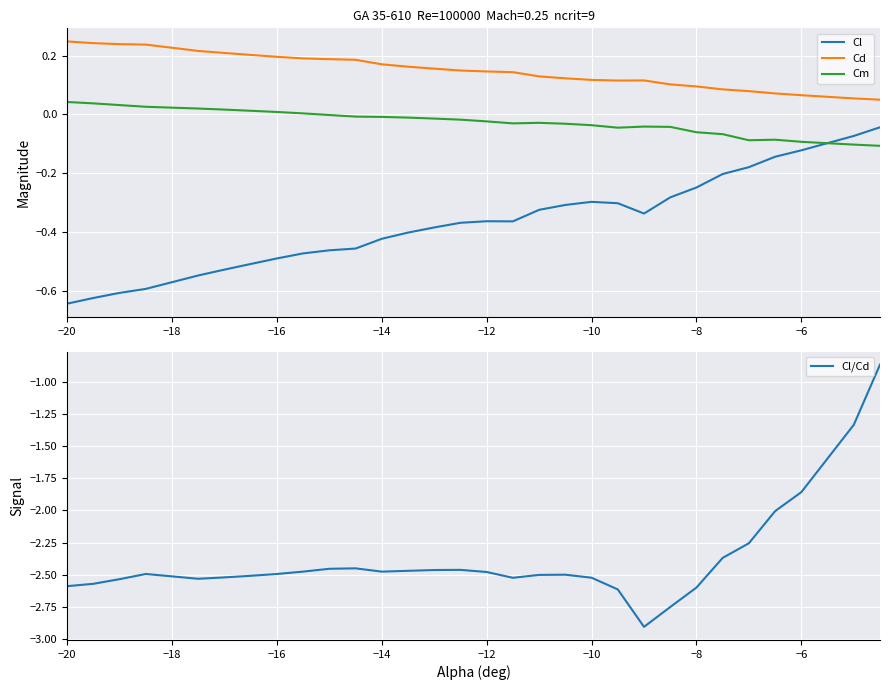

What is the difference between the second highest and minimum values in the Cm series?

0.1